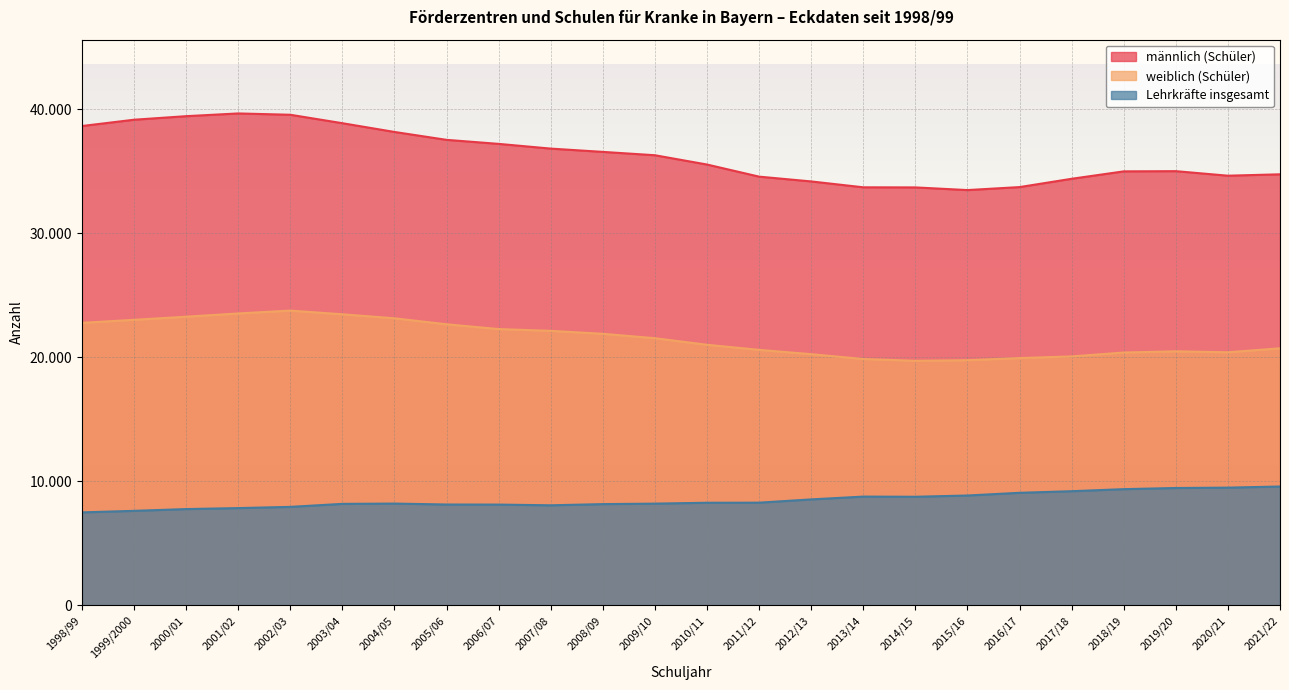

At which category does männlich (Schüler) reach its first local peak?

2001/02